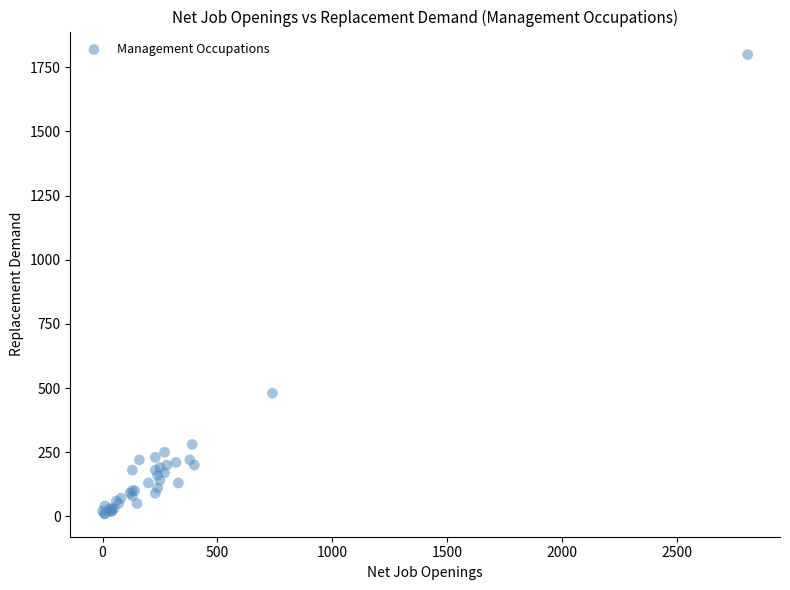

What Y value in the scatter plot is closest to 905?

480